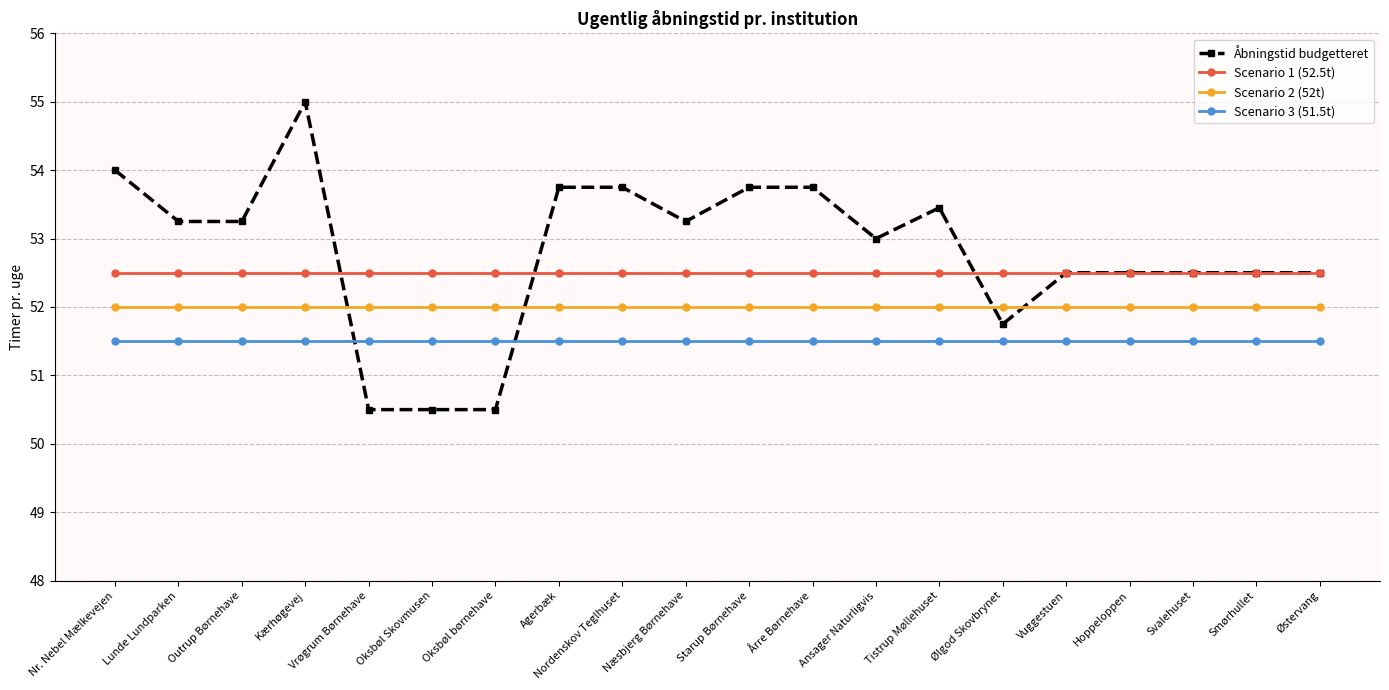

Which series has the widest spread of values?

Åbningstid budgetteret